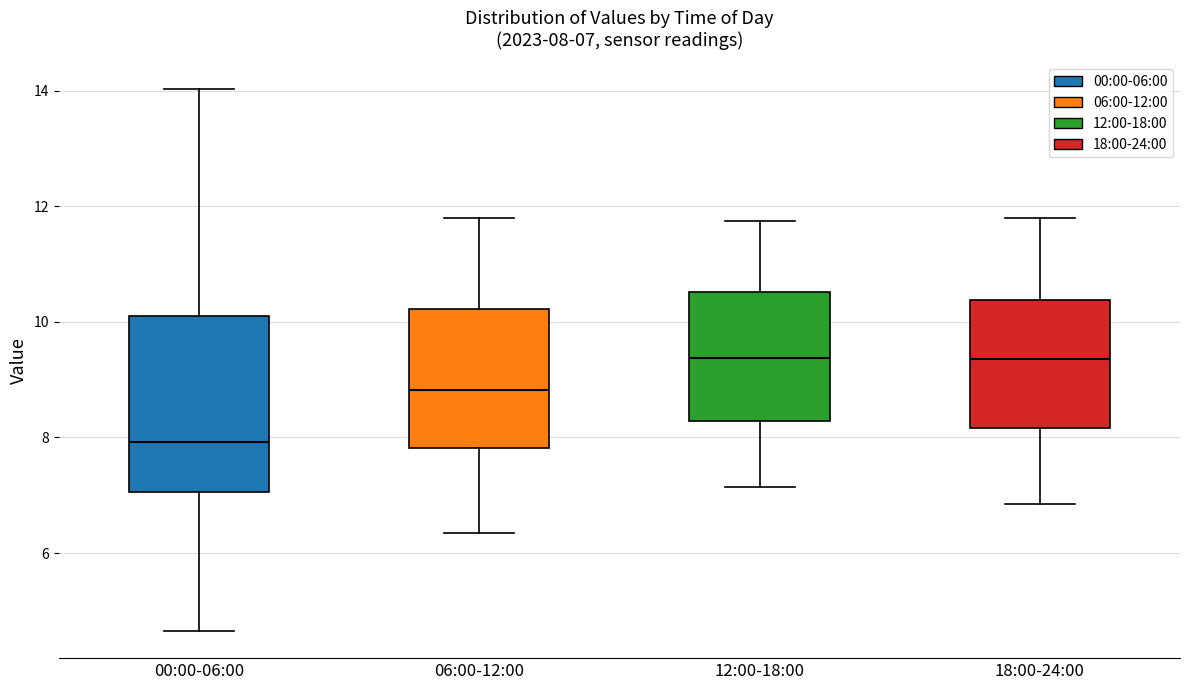

Which box has the lowest median line?

00:00-06:00